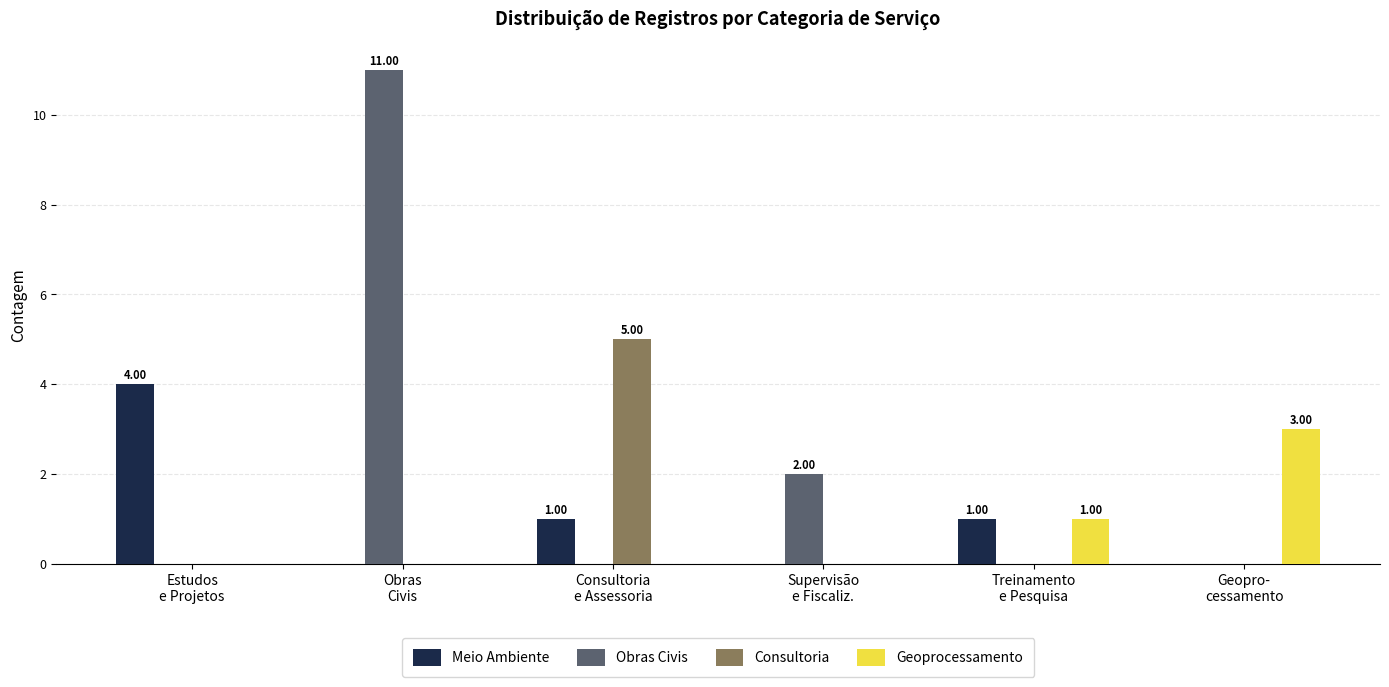

What is the sum of all Consultoria values?

5